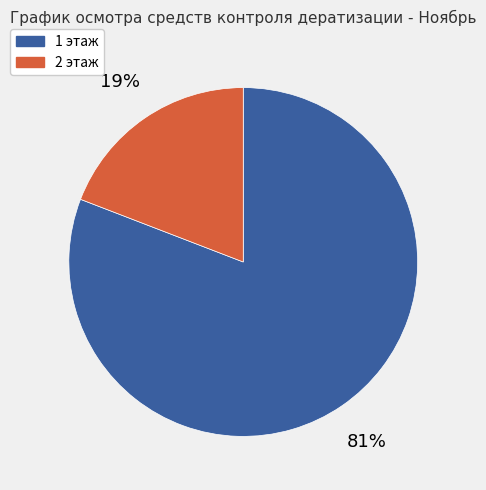

To the nearest percent, what portion does 1 этаж represent?

81%